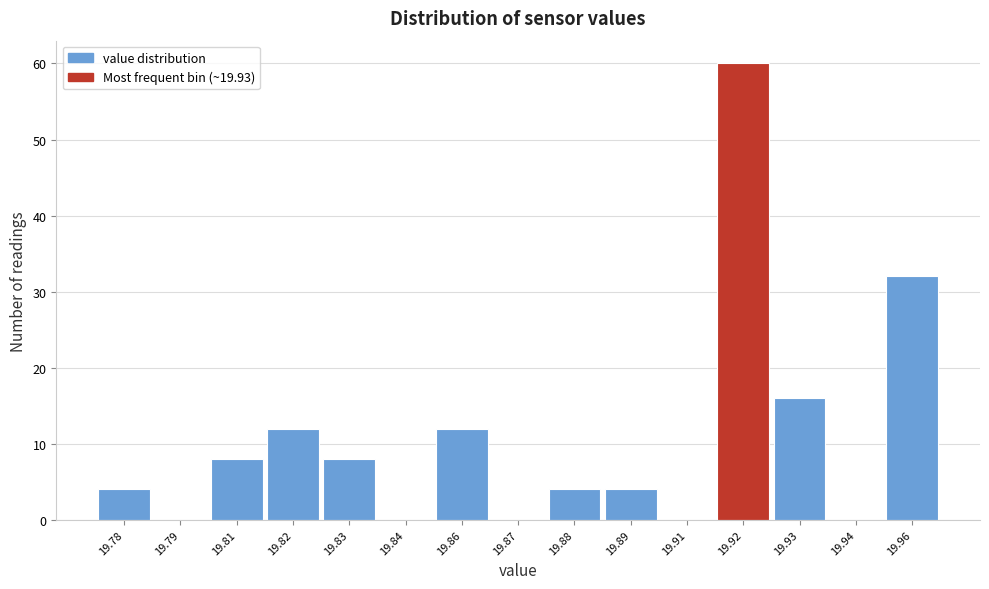

Reading left to right, extract all data points from this chart.

19.78=4	19.79=0	19.81=8	19.82=12	19.83=8	19.84=0	19.86=12	19.87=0	19.88=4	19.89=4	19.91=0	19.92=60	19.93=16	19.94=0	19.96=32